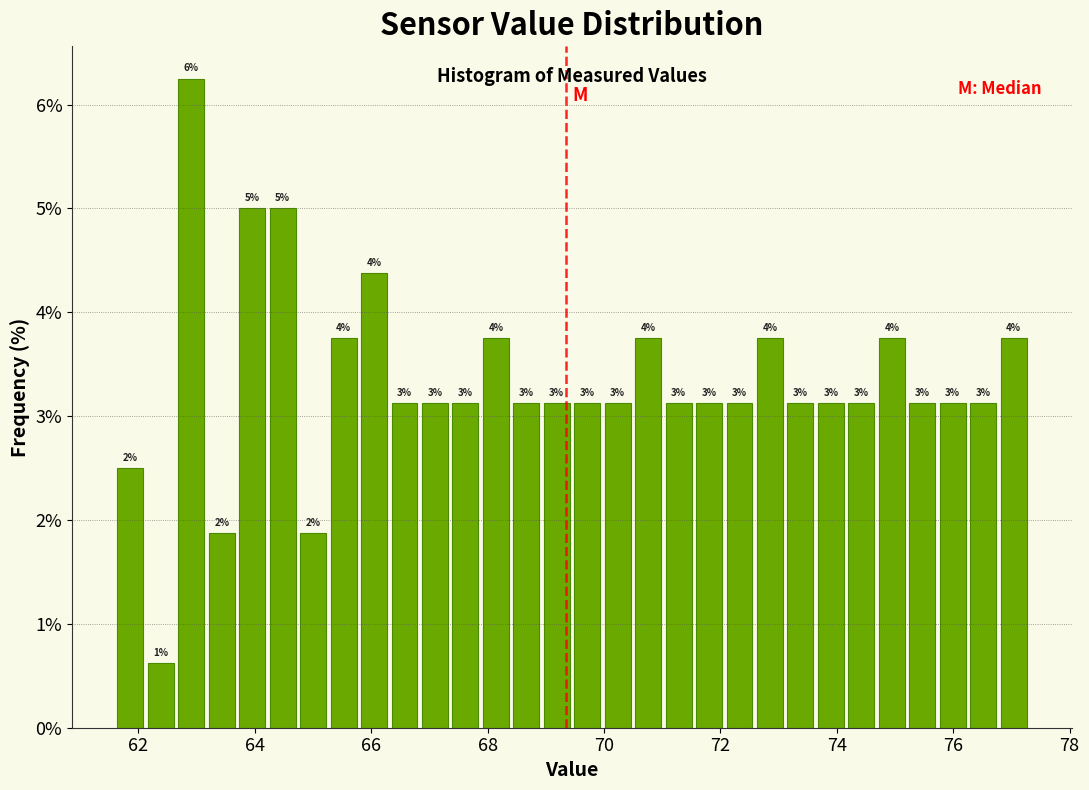

Around what value on the x-axis is the tallest bar? Give the approximate position of its centre, as read against the axis.

63.0